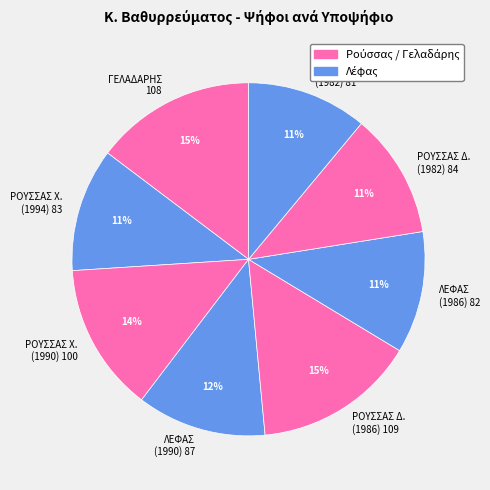

To the nearest percent, what is the difference between the largest and smallest slice percentages?

4%